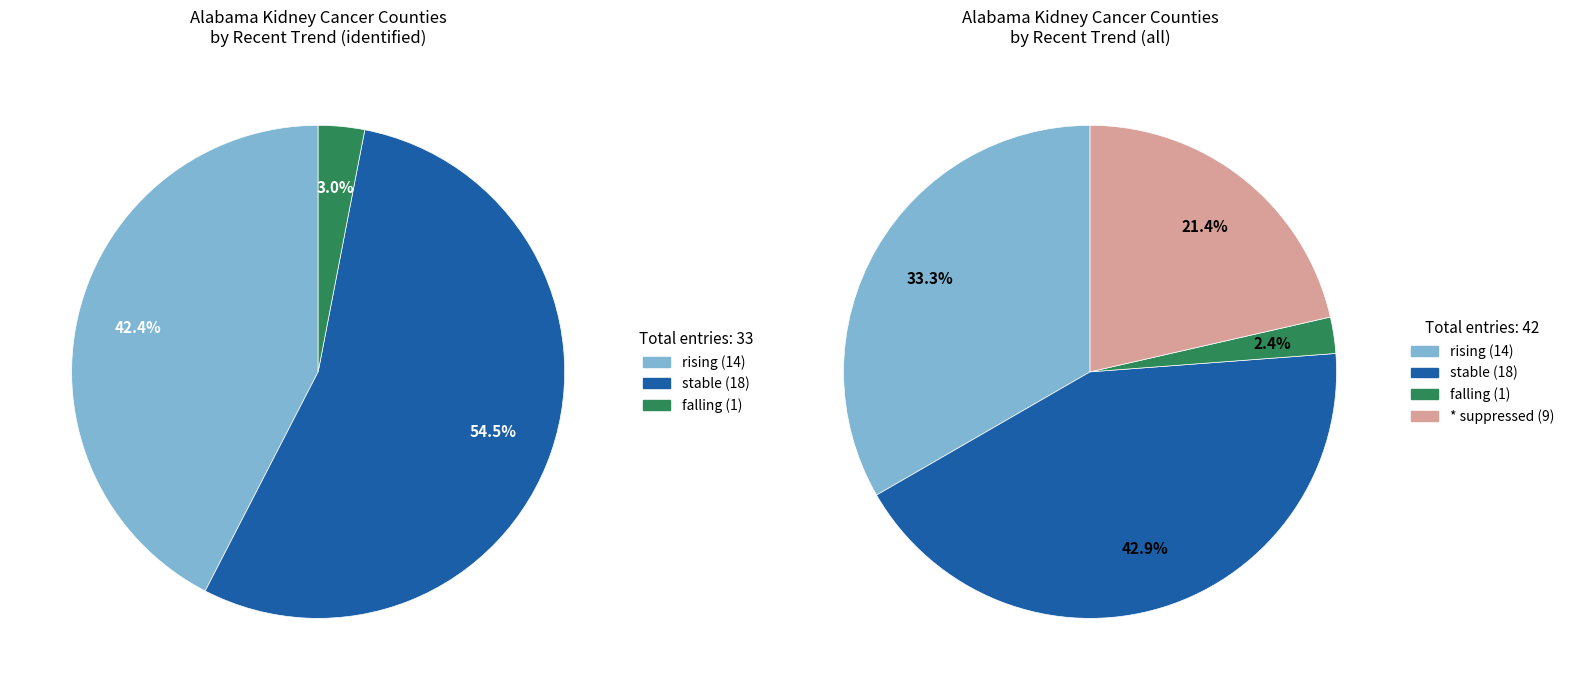

To the nearest percent, what is the average slice percentage?

25%